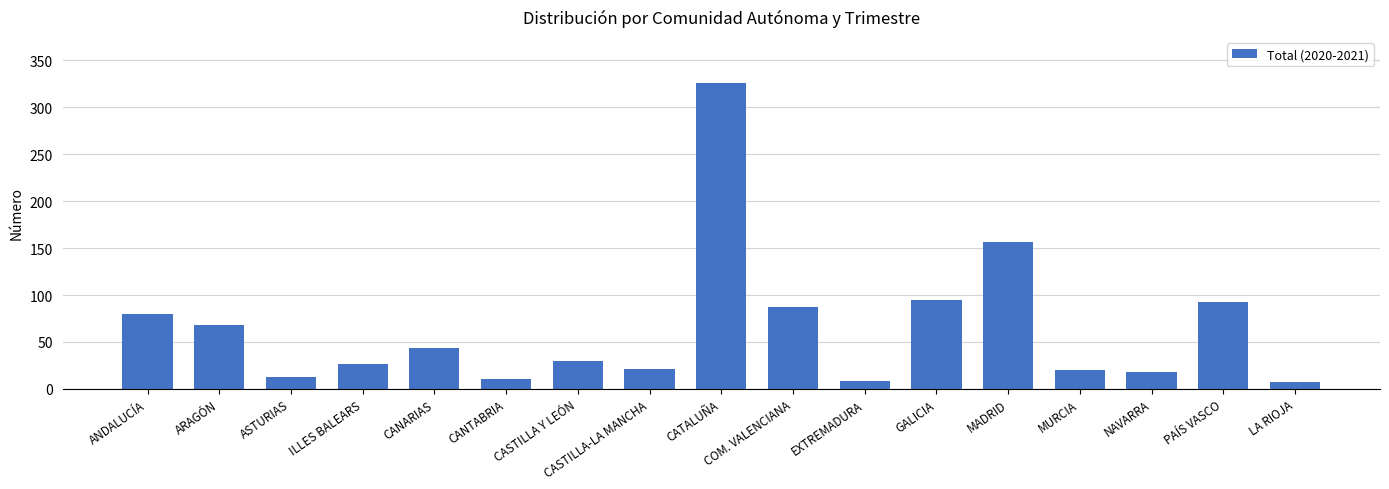

What is the label of the 13th bar from the right?

CANARIAS